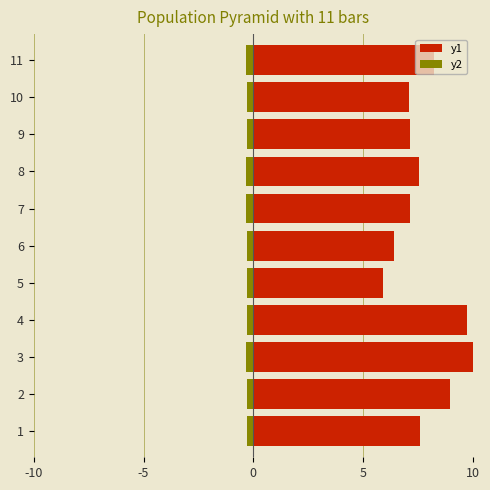

At 1, list the series in order from largest to smallest.

y1, y2